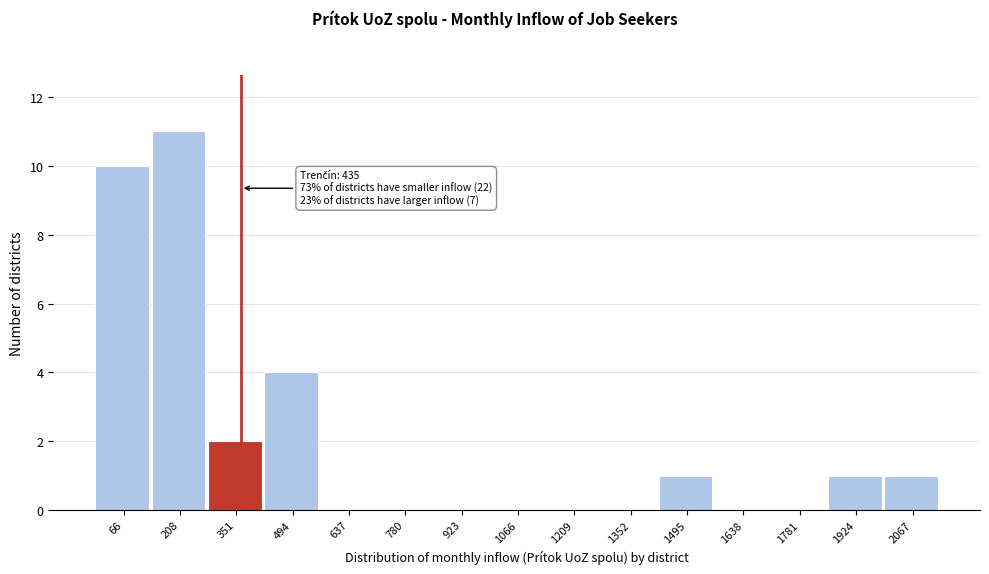

Reading left to right, transcribe all the data shown in this chart.

66=10	208=11	351=2	494=4	637=0	780=0	923=0	1066=0	1209=0	1352=0	1495=1	1638=0	1781=0	1924=1	2067=1